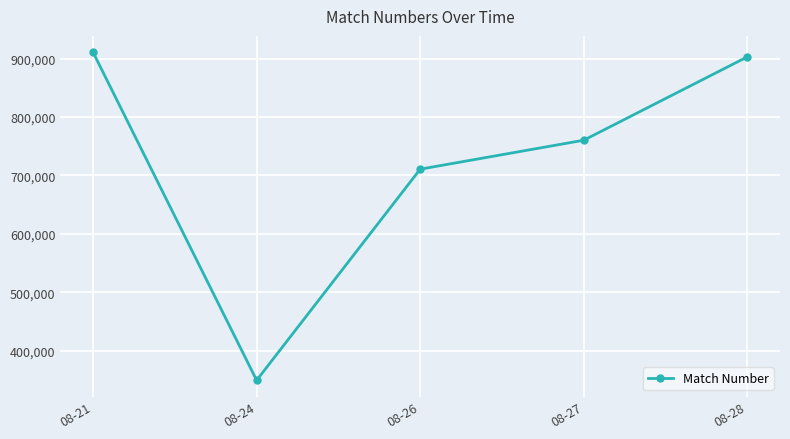

List the labels in order of value, largest first.

08-21, 08-28, 08-27, 08-26, 08-24